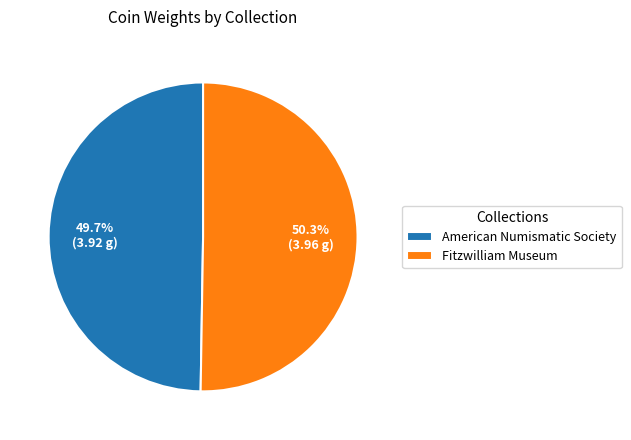

The Fitzwilliam Museum slice represents 50% of the pie. True or false?

True